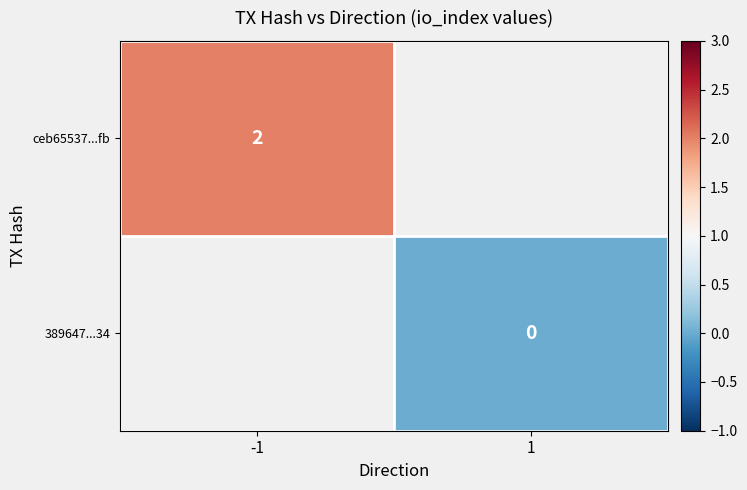

The value of ceb65537...fb at -1 is 3. True or false?

False